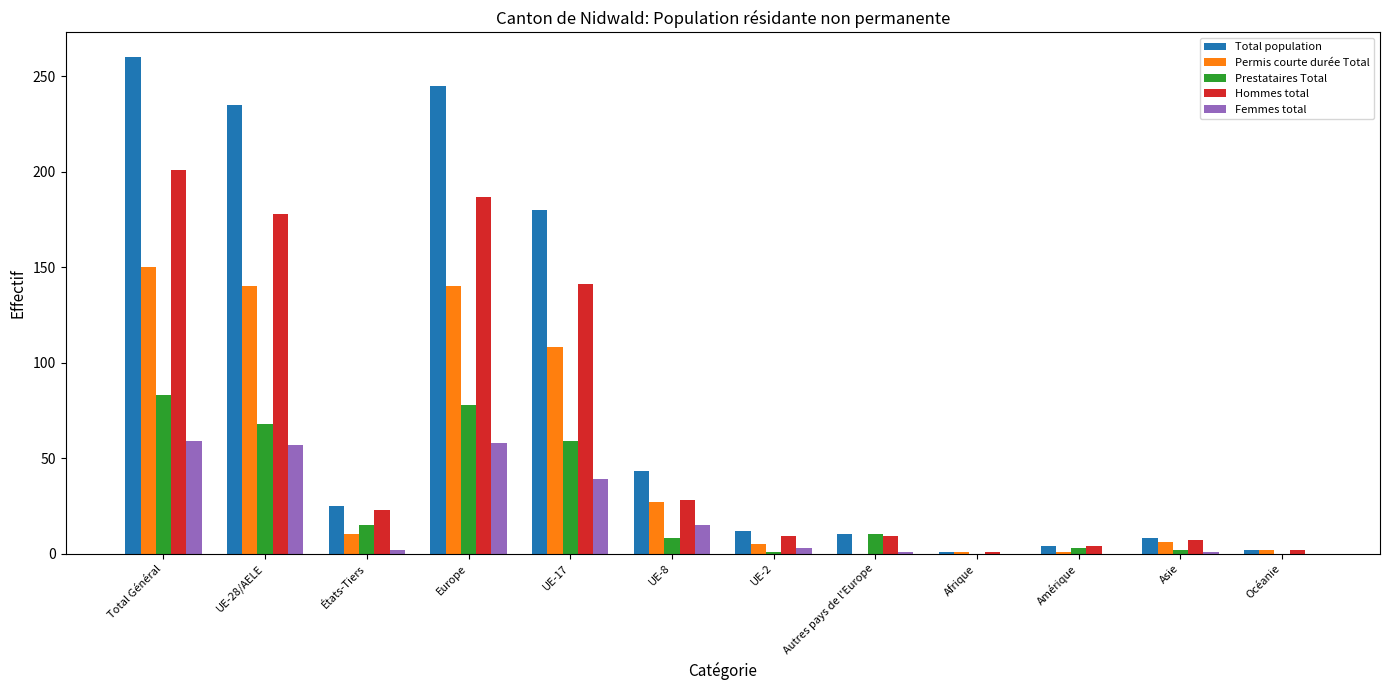

Which series has the largest total across all categories?

Total population